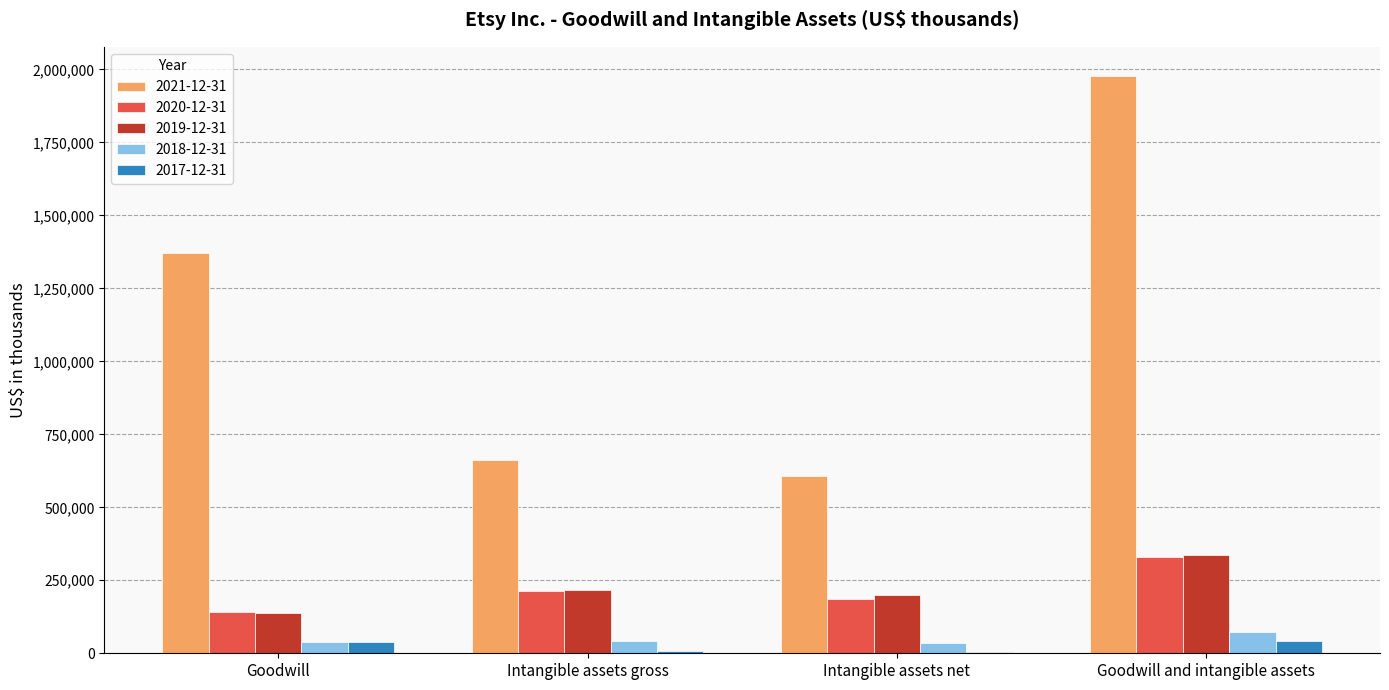

Is the value of 2021-12-31 at Intangible assets gross greater than the value of 2019-12-31 at Intangible assets gross?

Yes